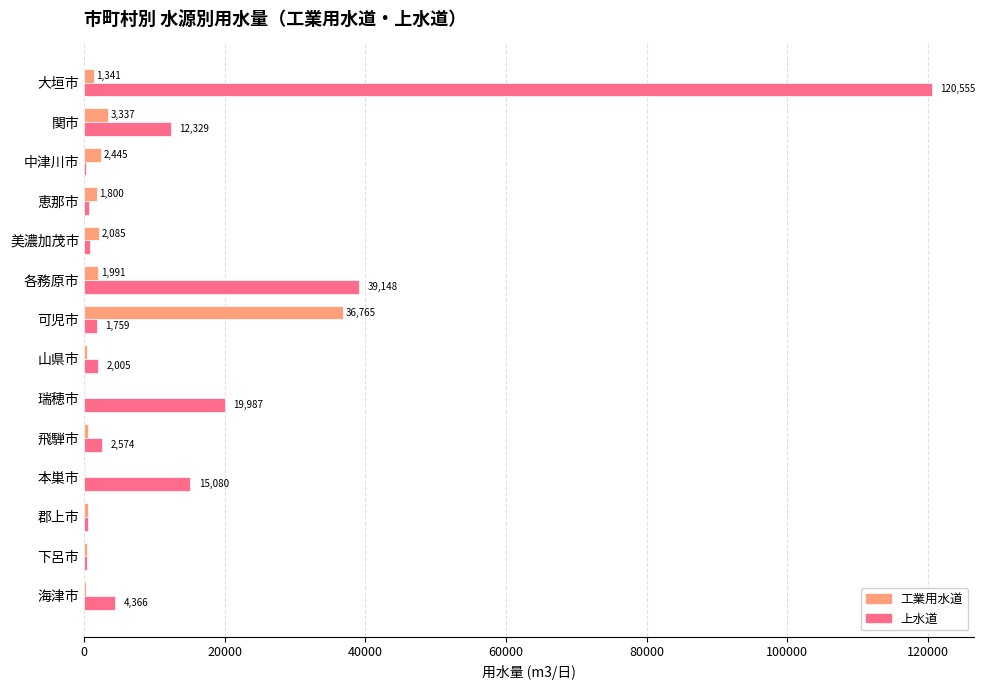

Between 大垣市 and 各務原市, which series saw the biggest shift?

上水道